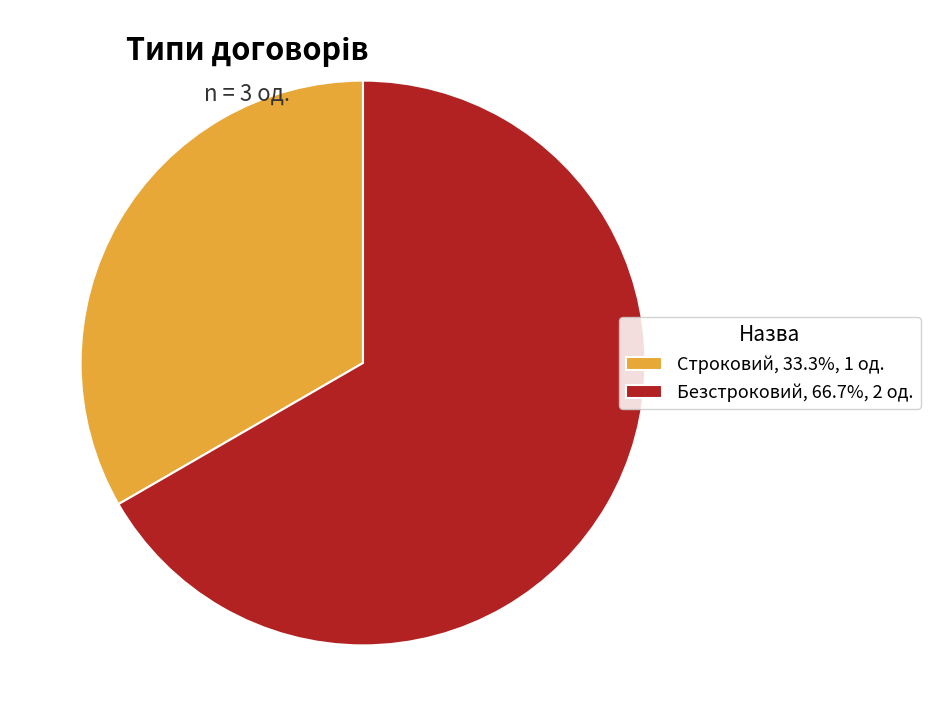

Count the number of slices in the pie.

2